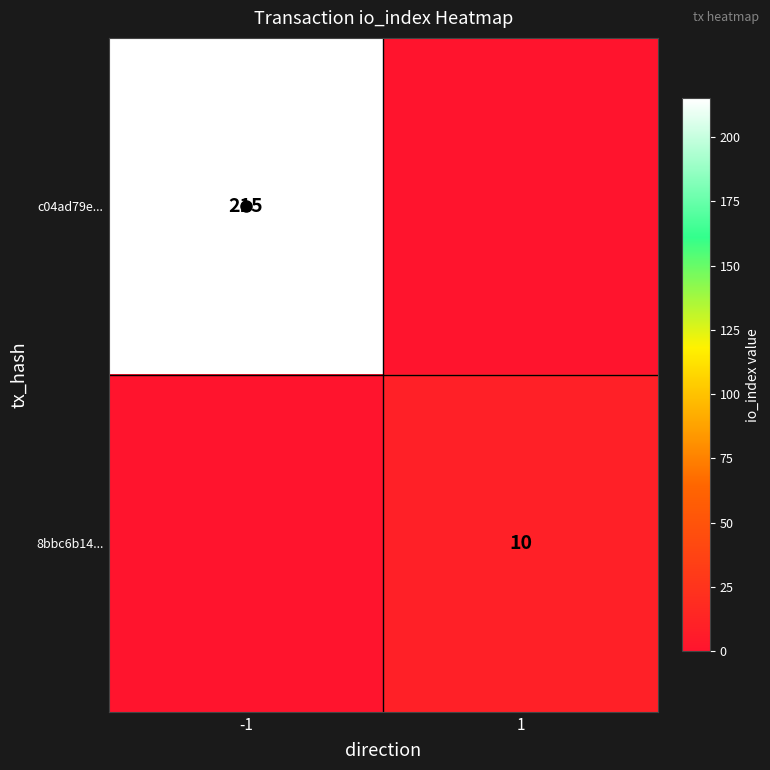

At how many categories does at least one series exceed 41?

1